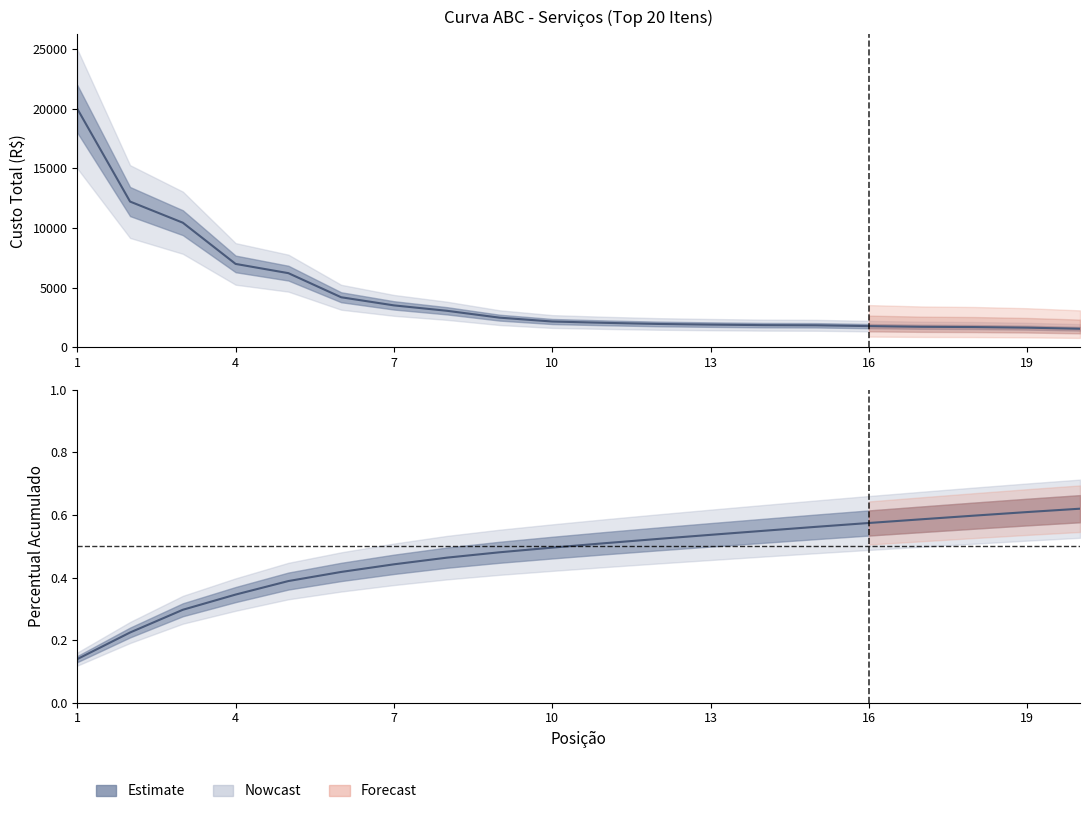

Between 13 and 5, which is larger?

5